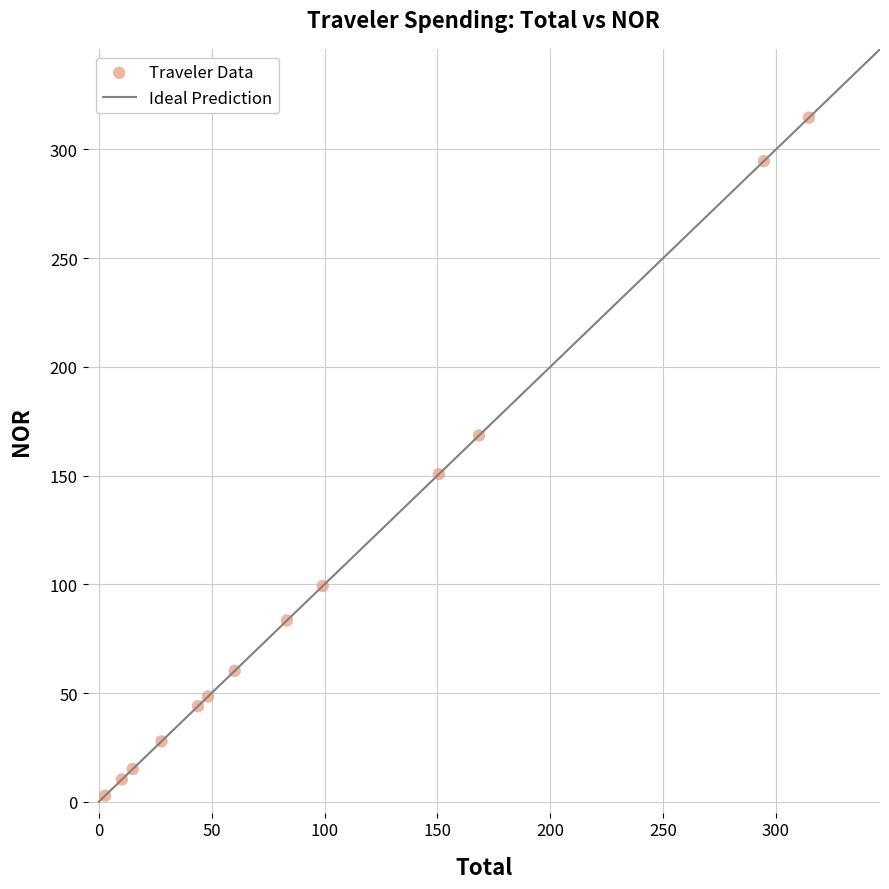

What is the range of X values (max minus min)?

311.8